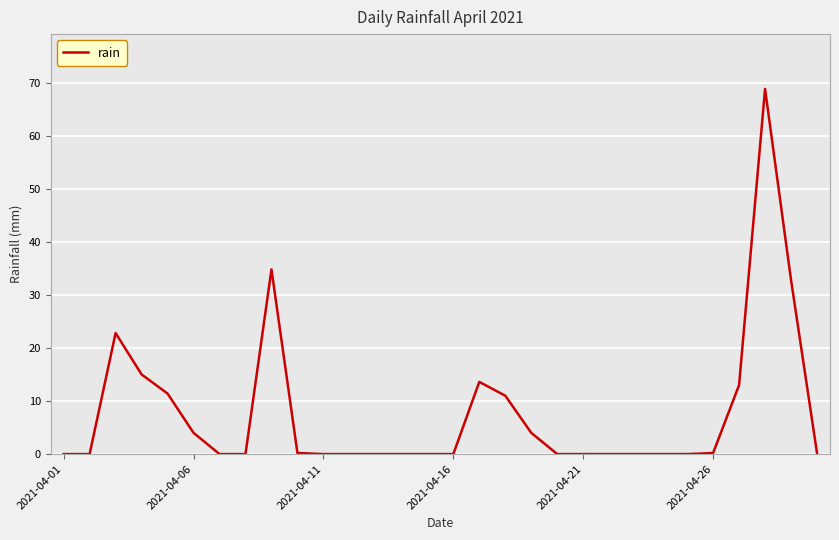

What is the difference between the maximum and minimum values?

68.8